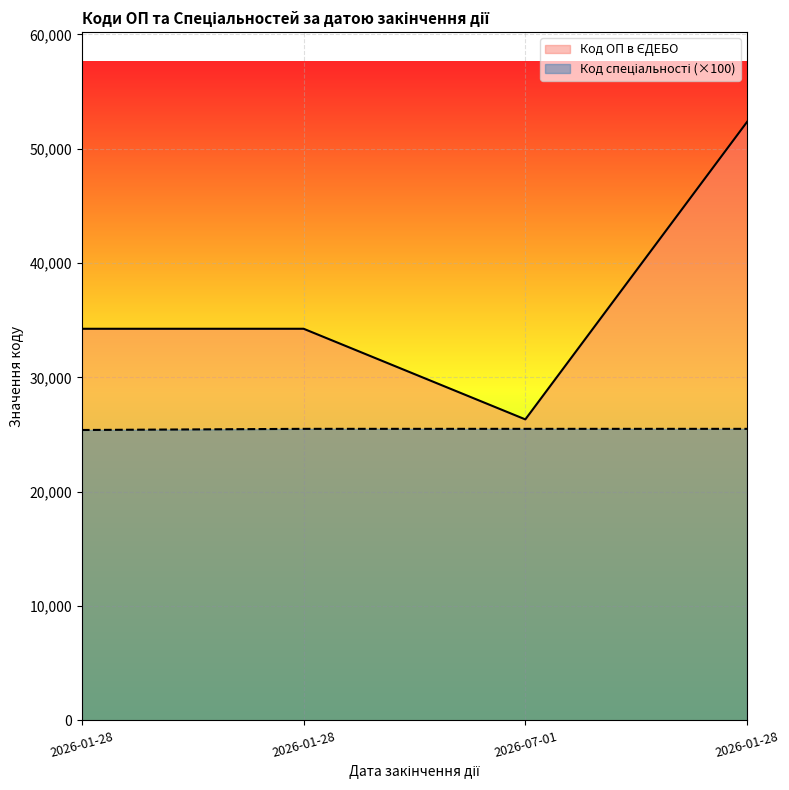

At which label is Код спеціальності closest to 25450?

2026-01-28